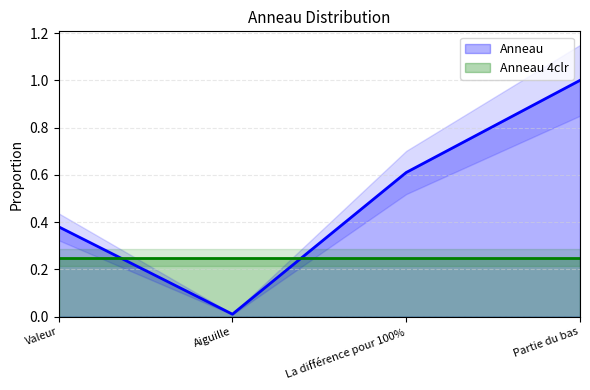

What is the label of the 4th point from the left?

Partie du bas